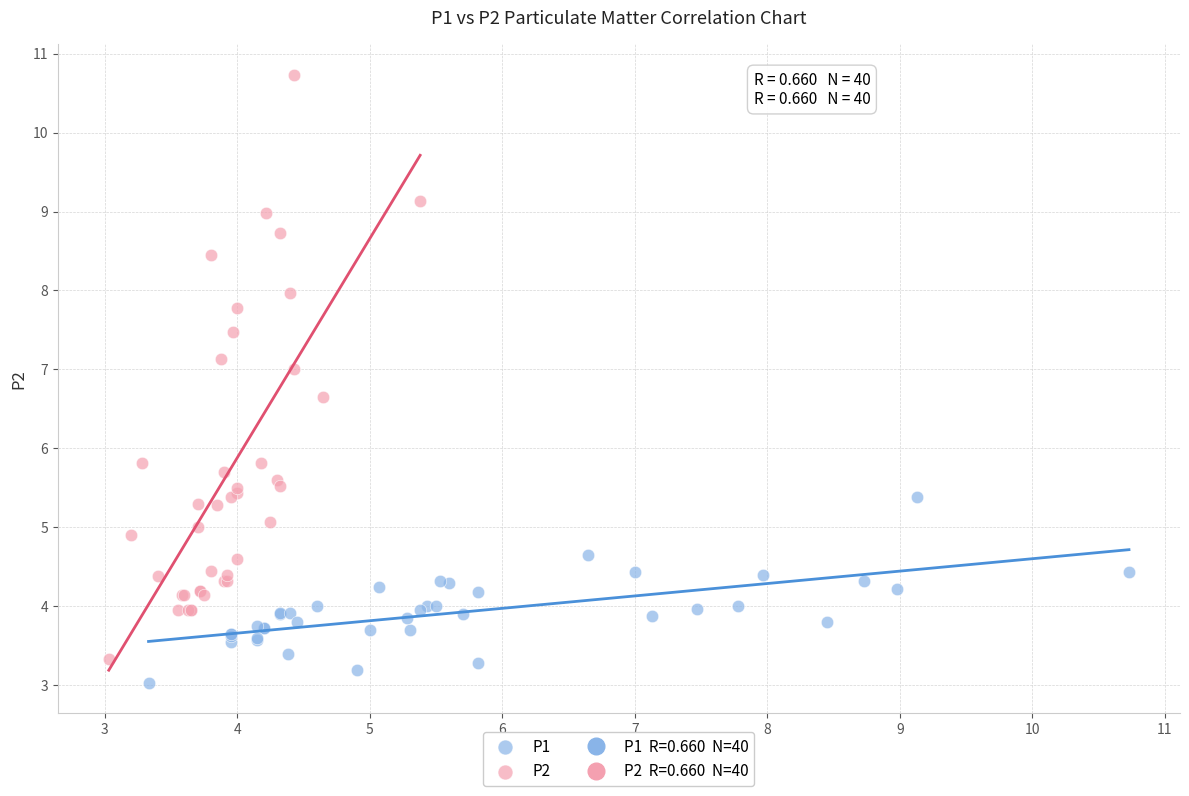

Which series reaches the maximum Y coordinate?

P2